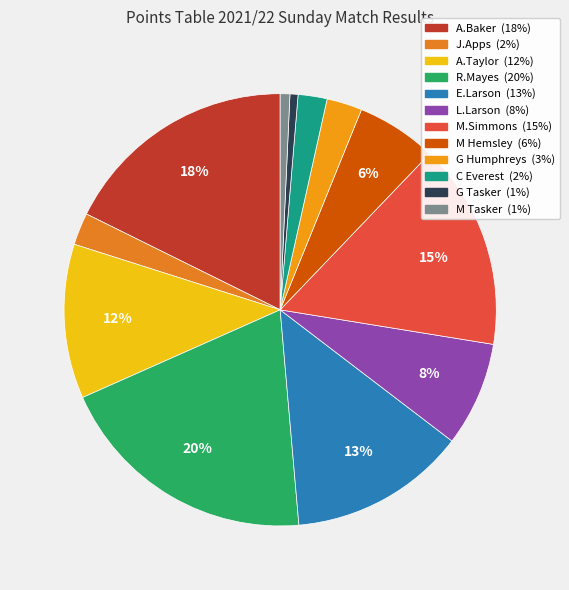

True or false: M Hemsley accounts for 6% of the total.

True